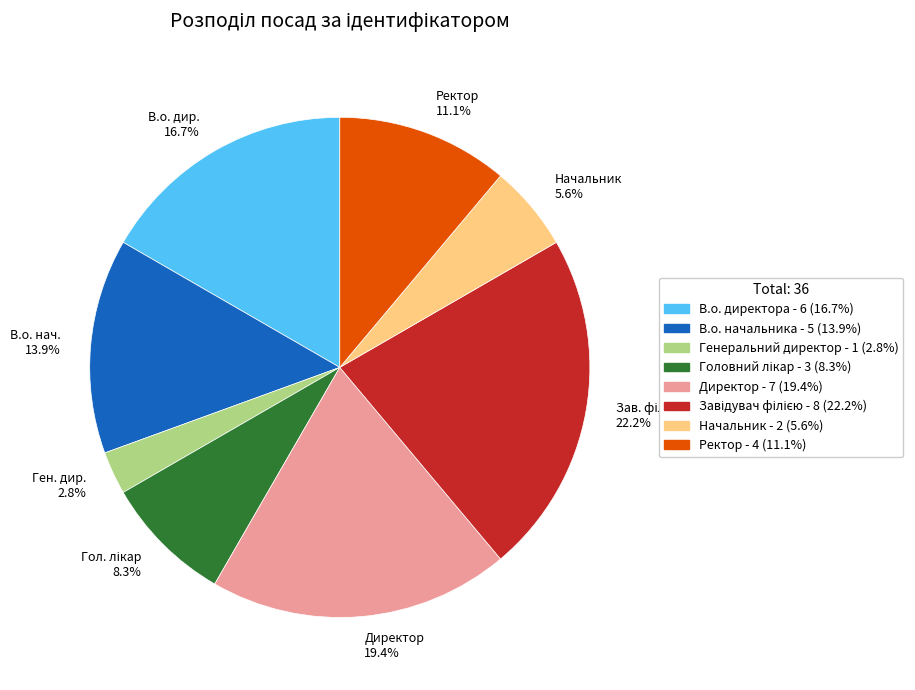

What is the smallest slice in the pie chart?

Ген. дир. 2.8%